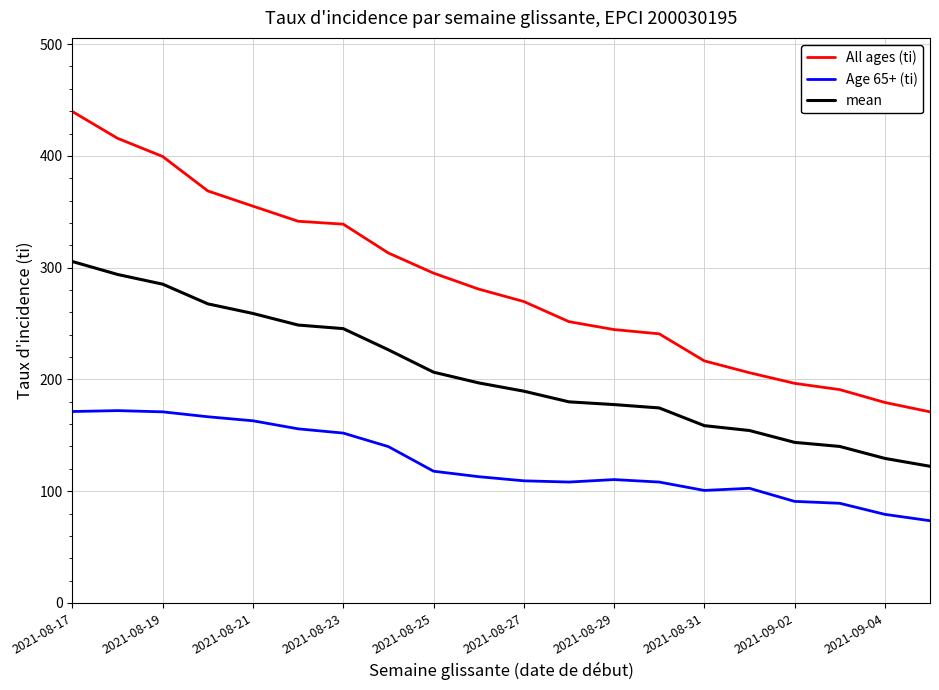

What is the sum of all Age 65+ (ti) values?

2495.0